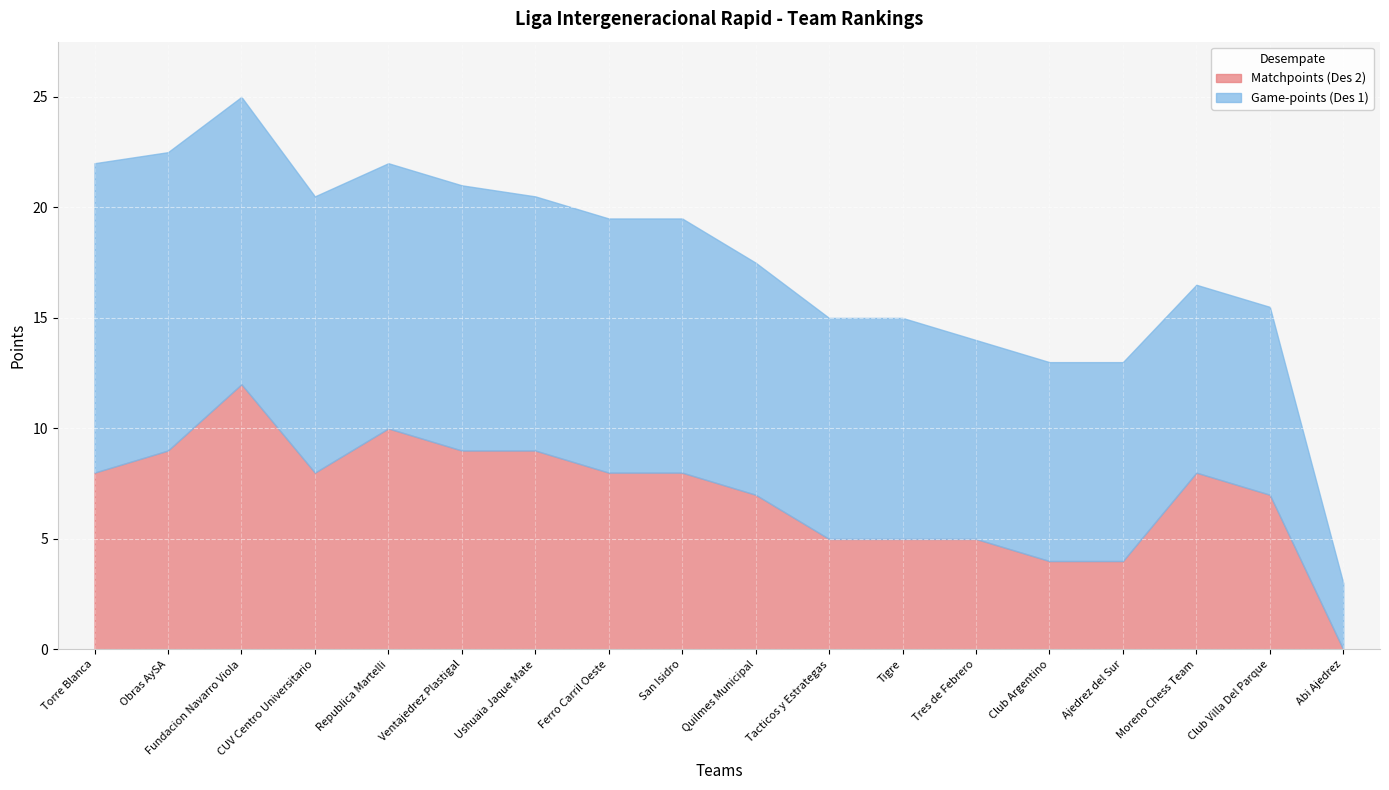

Rank the series at Club Argentino from lowest to highest value.

Matchpoints (Des 2), Game-points (Des 1)